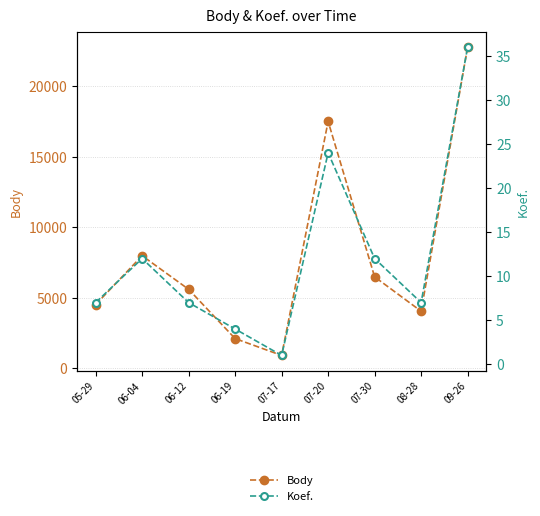

Where is the first local minimum for Koef.?

07-17